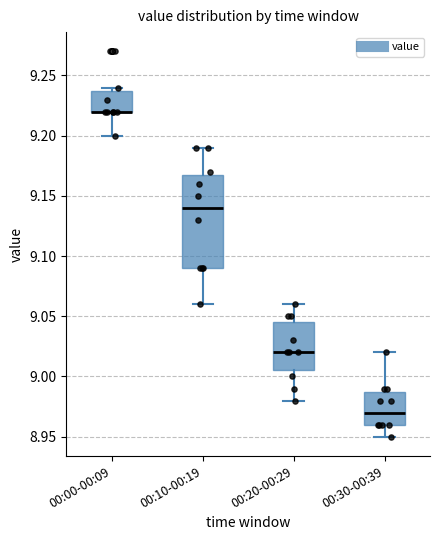

Where does the median line of the box for 00:10-00:19 sit on the y-axis? The values are not printed on the chart, so give them approximately, as read against the axis.

9.140